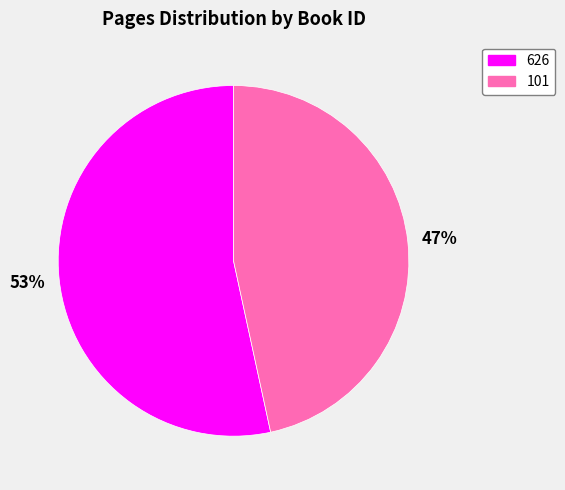

Is it true that 626 is 65% of the pie?

False